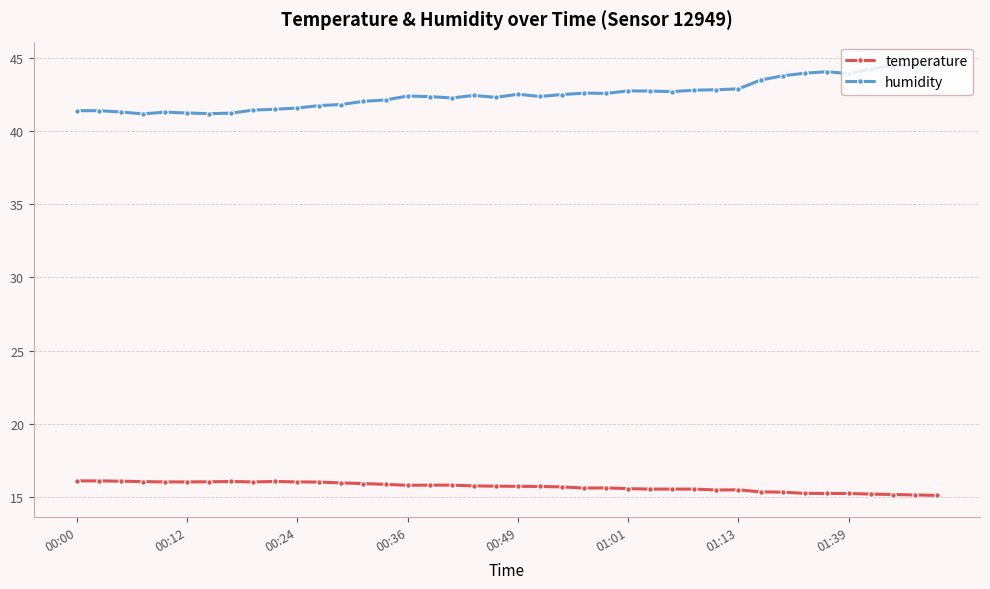

Which series has the largest range (max minus min)?

humidity